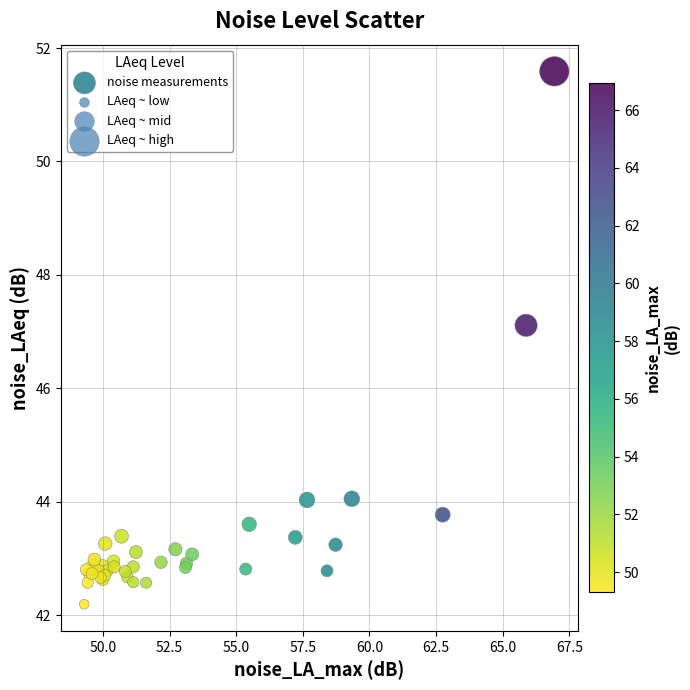

What Y value in the scatter plot is closest to 46?

47.1